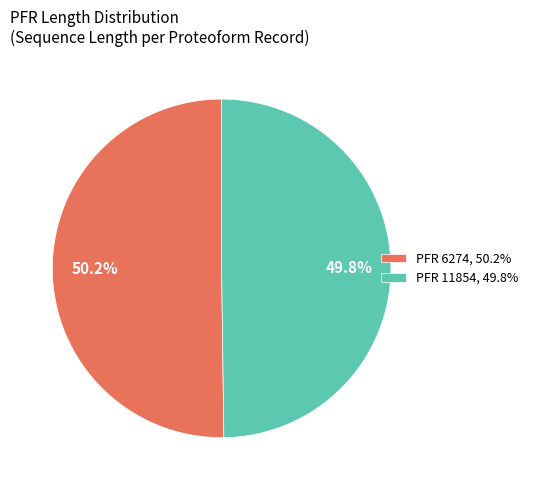

What is the ratio of the value at PFR 6274, 50.2% to the value at PFR 11854, 49.8%?

1.0